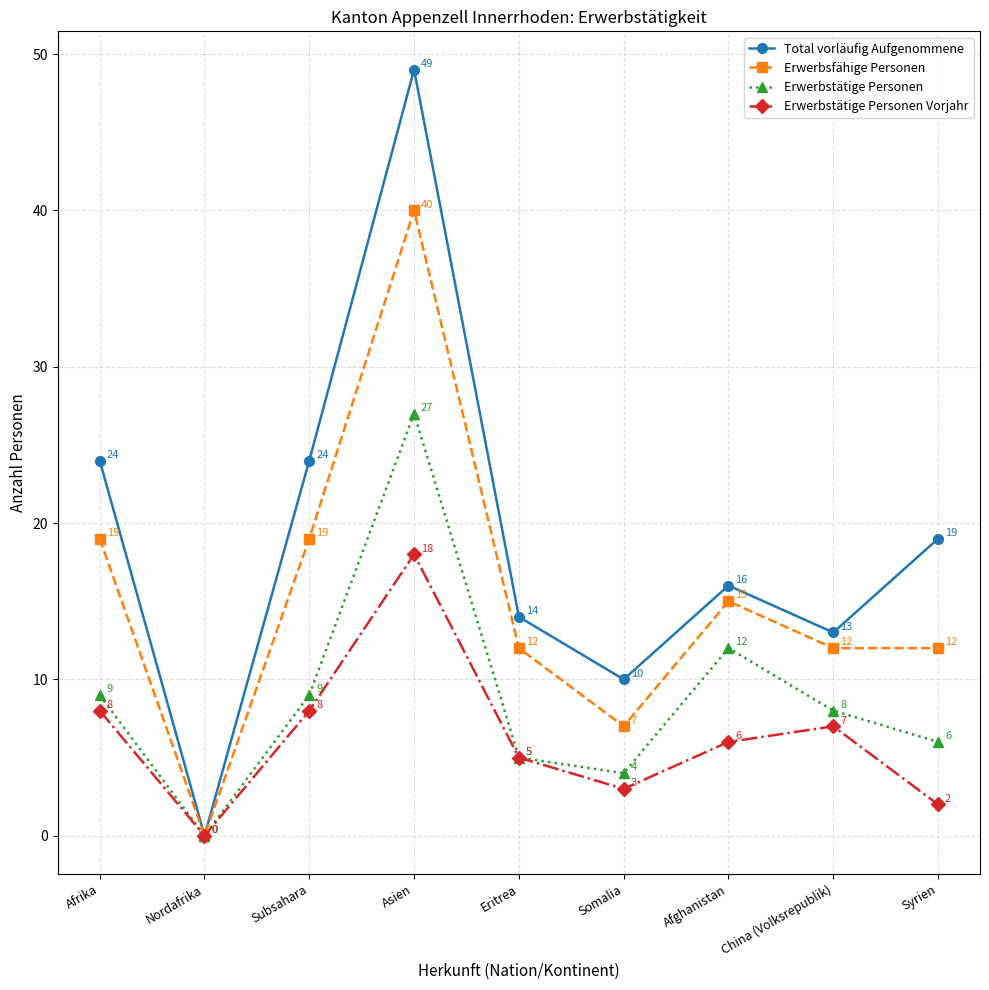

Which series changed the most between Afrika and Eritrea?

Total vorläufig Aufgenommene